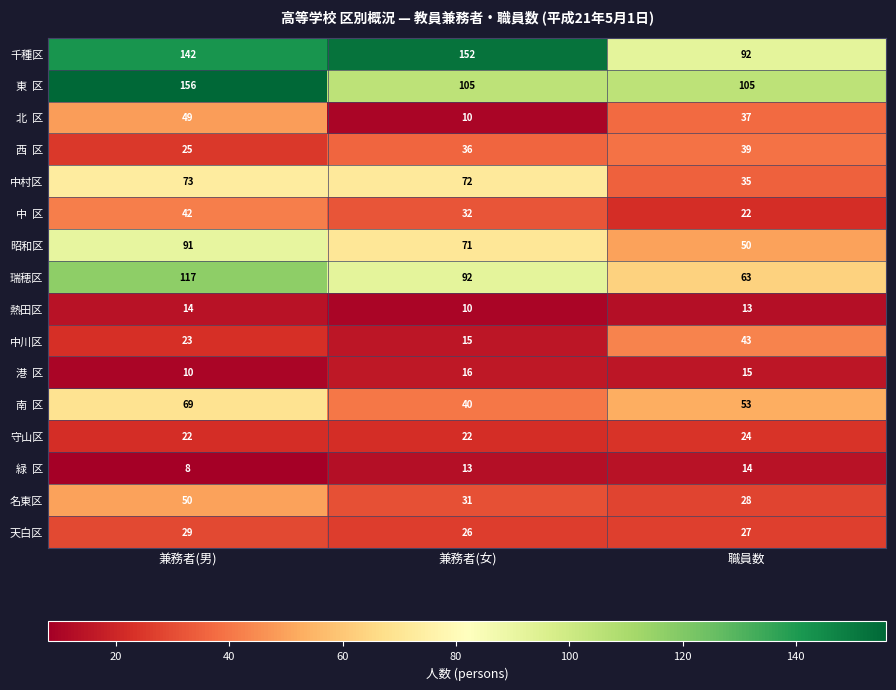

Rank the categories by 熱田区 value from lowest to highest.

兼務者(女), 職員数, 兼務者(男)